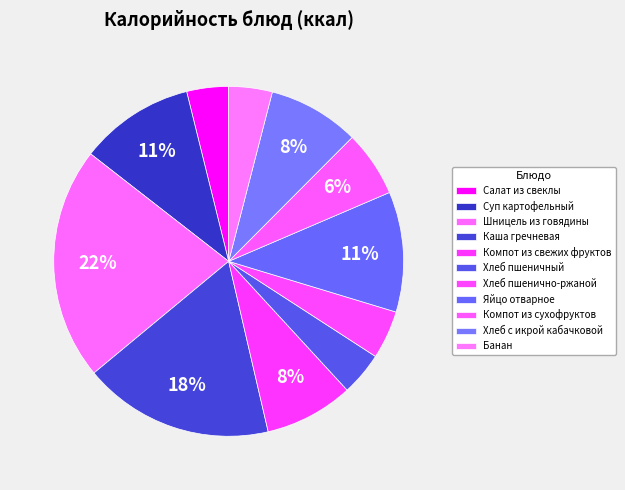

How many slices are in this pie chart?

11